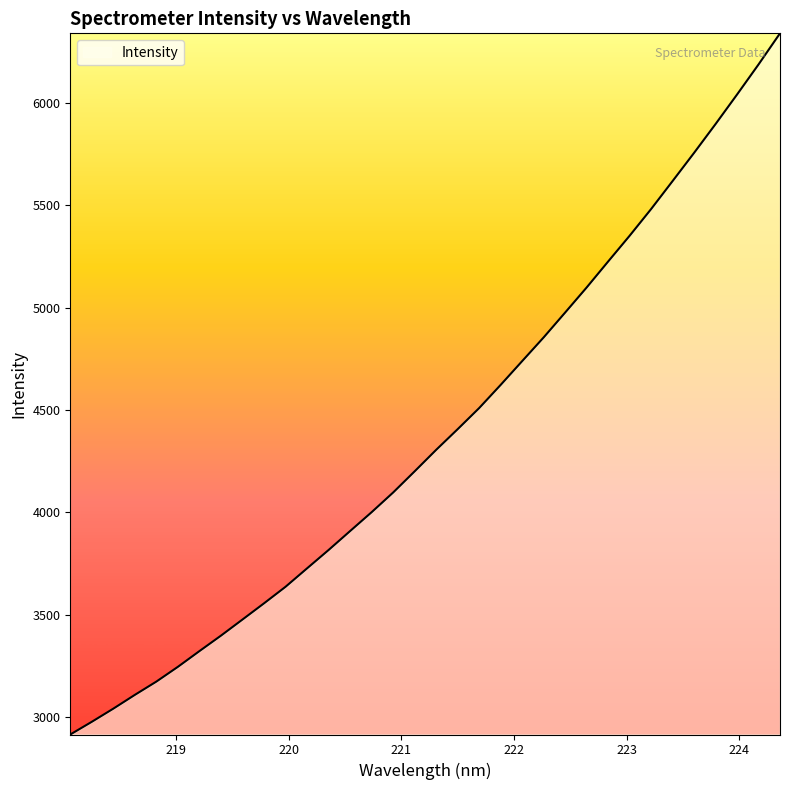

What is the minimum value shown in the chart?

2915.6